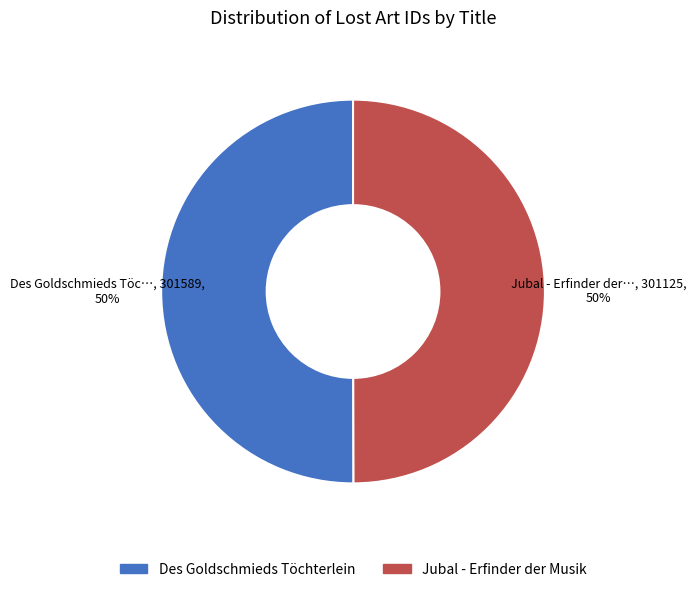

To the nearest percent, what percentage of the pie is Jubal - Erfinder der Musik?

50%